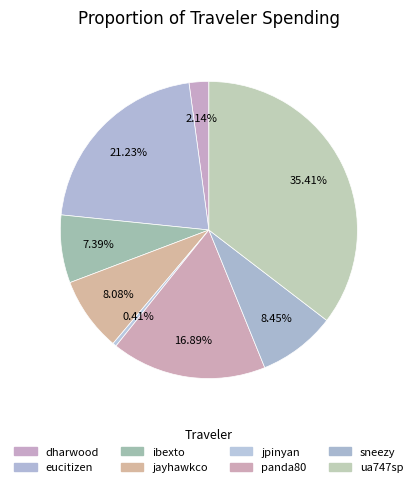

Is there any slice that represents more than half of the pie?

No